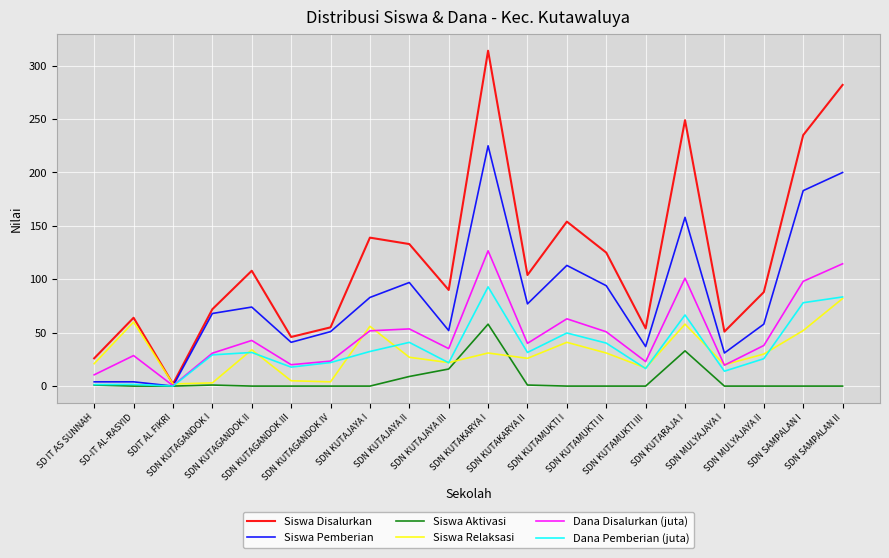

Which label corresponds to the largest value in the chart?

SDN KUTAKARYA I